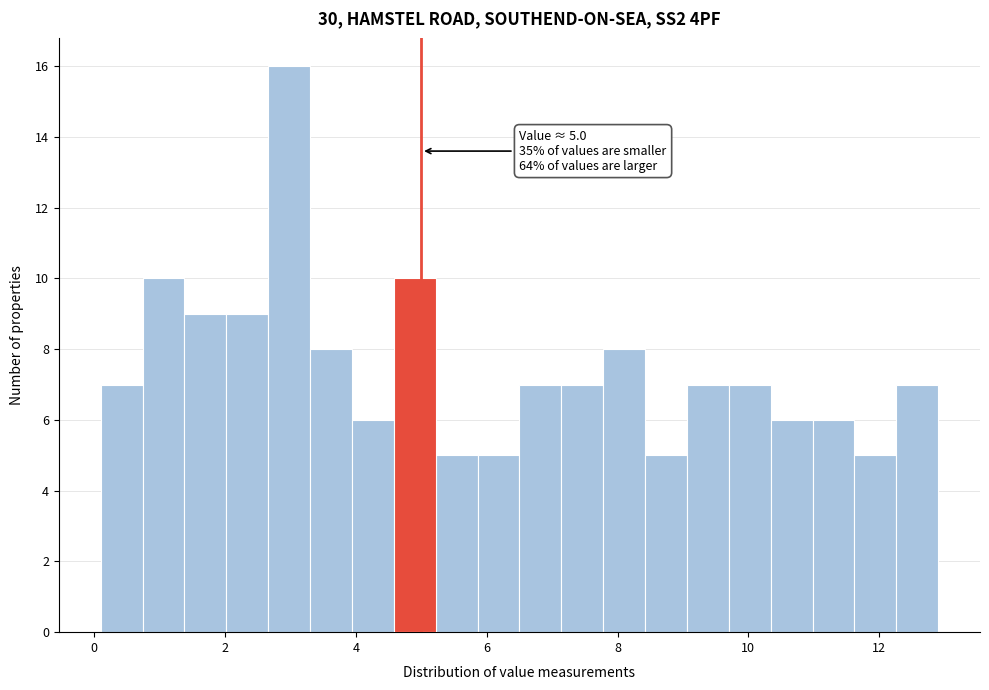

Around what value on the x-axis is the tallest bar? Give the approximate position of its centre, as read against the axis.

3.0